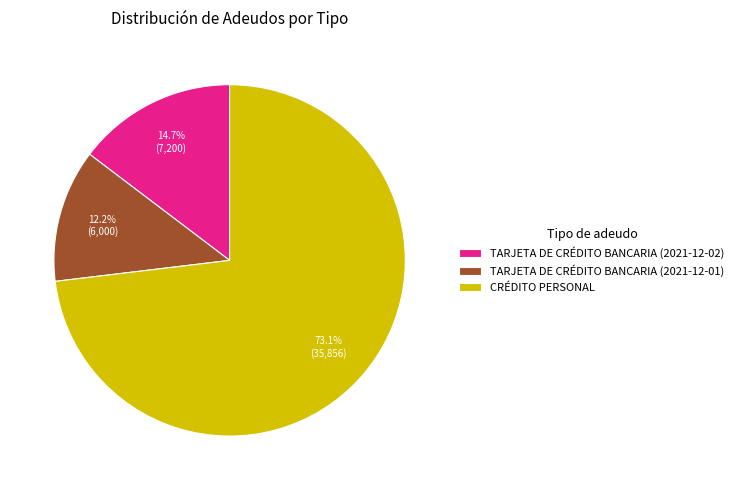

To the nearest percent, what percentage of the pie is TARJETA DE CRÉDITO BANCARIA (2021-12-01)?

12%